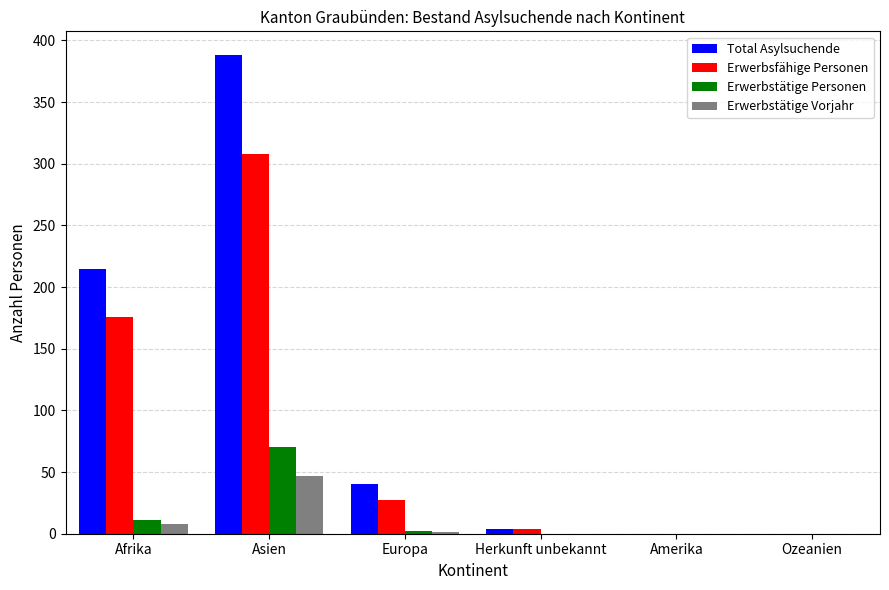

Which series has the largest total across all categories?

Total Asylsuchende